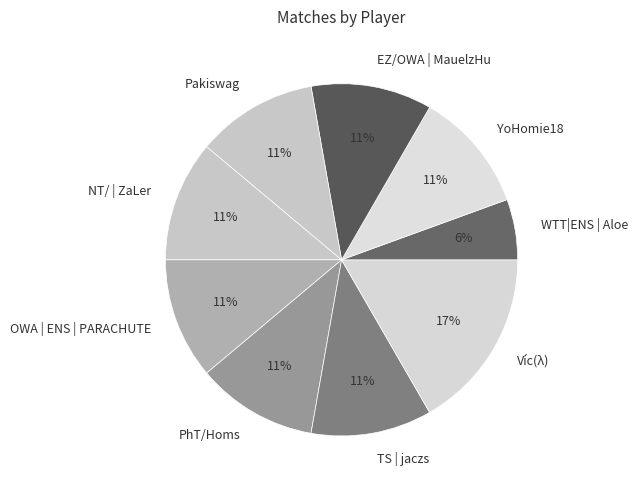

Which slice is the smallest?

WTT|ENS | Aloe